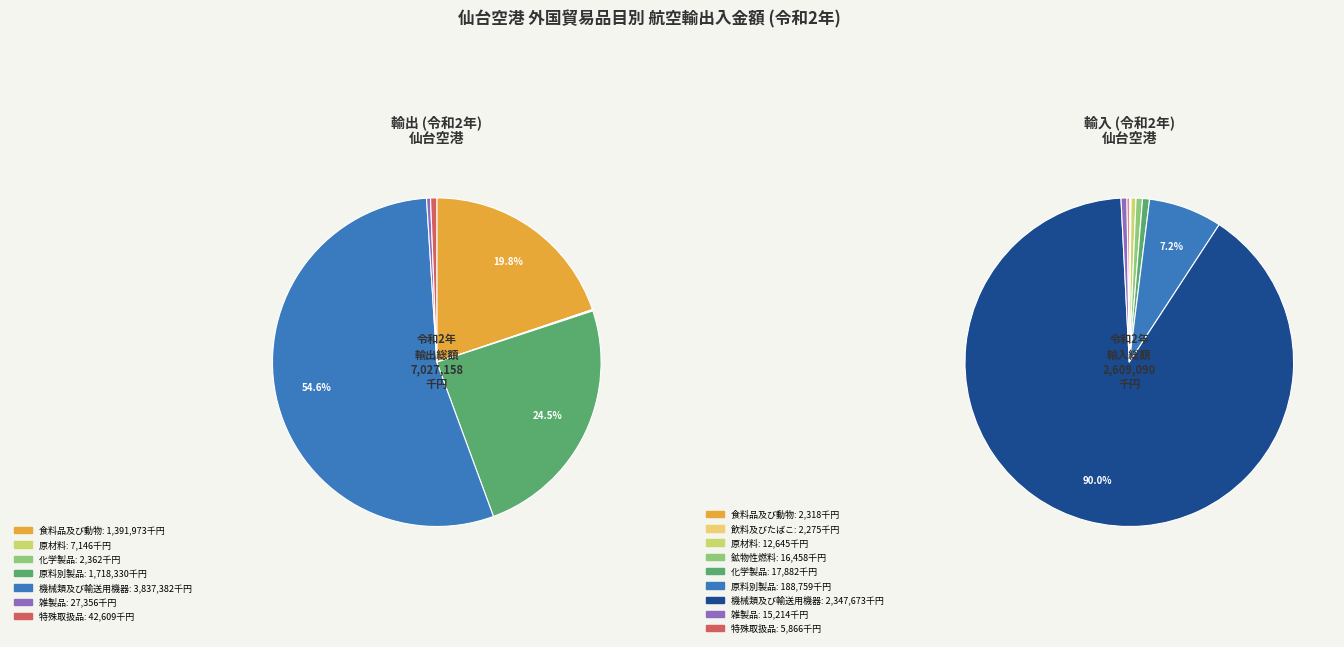

To the nearest percent, what is the average slice percentage?

14%